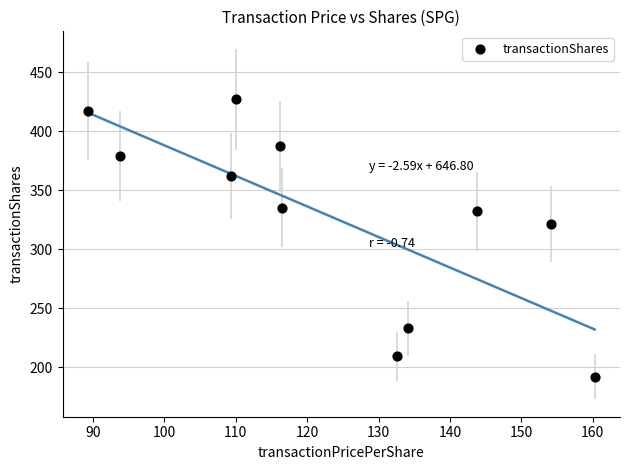

What Y value in the scatter plot is closest to 309?

321